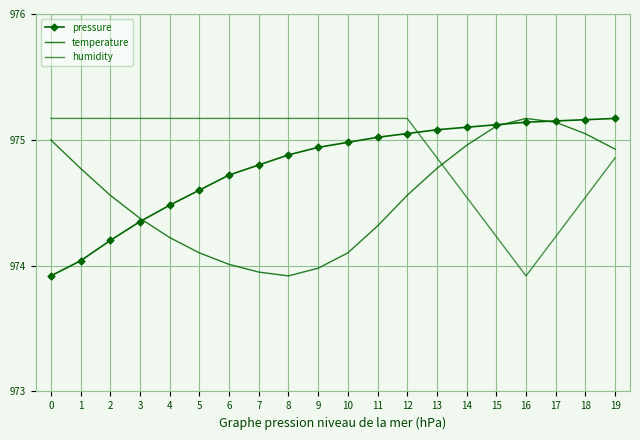

At which label does temperature reach its peak?

16